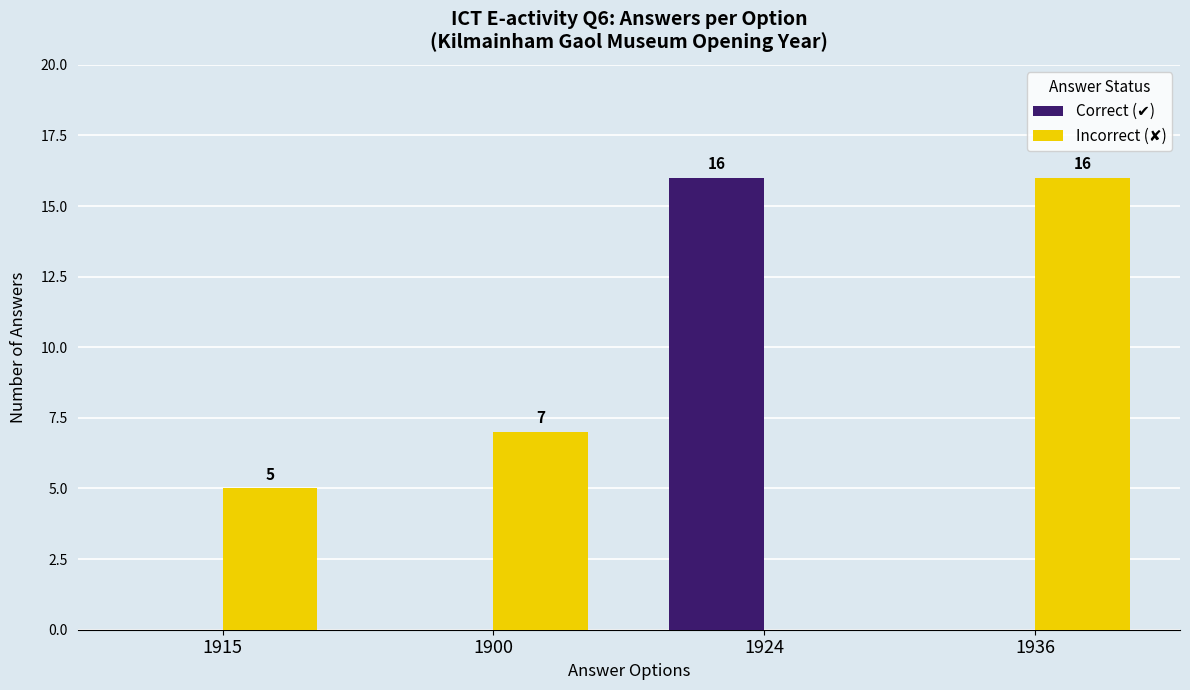

Does the chart contain stacked bars?

No